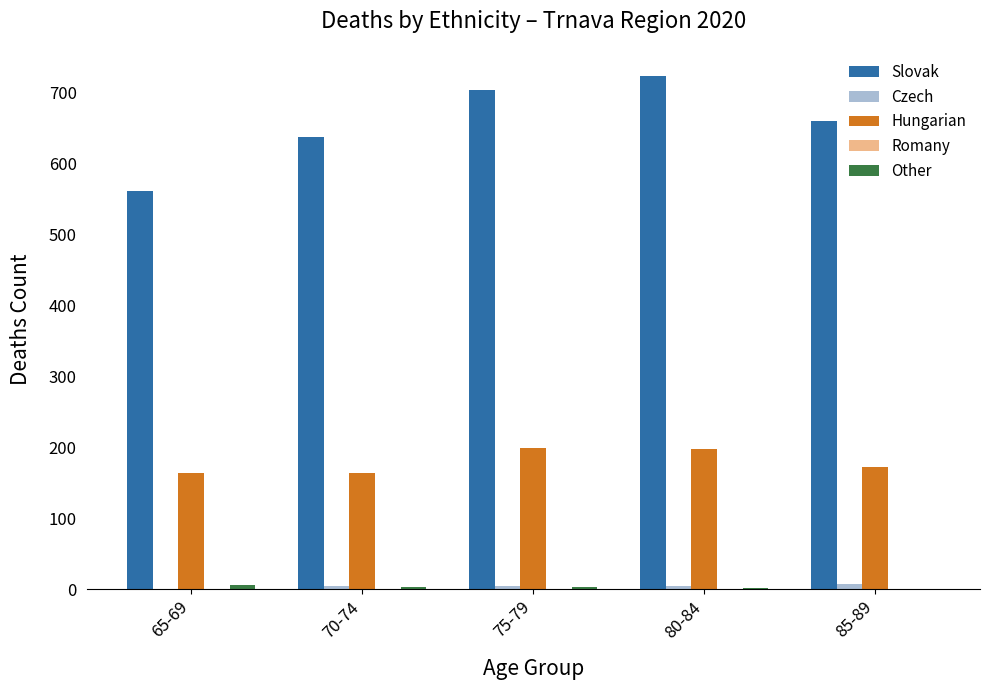

Are the bars grouped side by side (vs. stacked)?

Yes